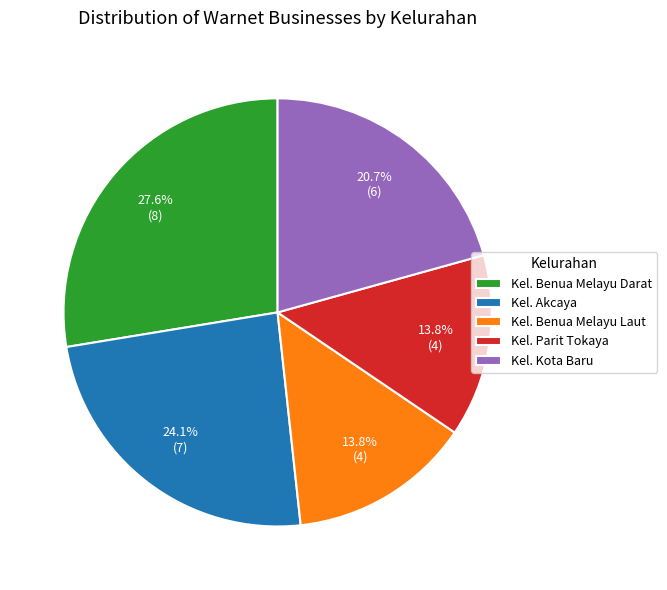

To the nearest percent, what is the combined percentage of Kel. Benua Melayu Laut and Kel. Akcaya?

38%